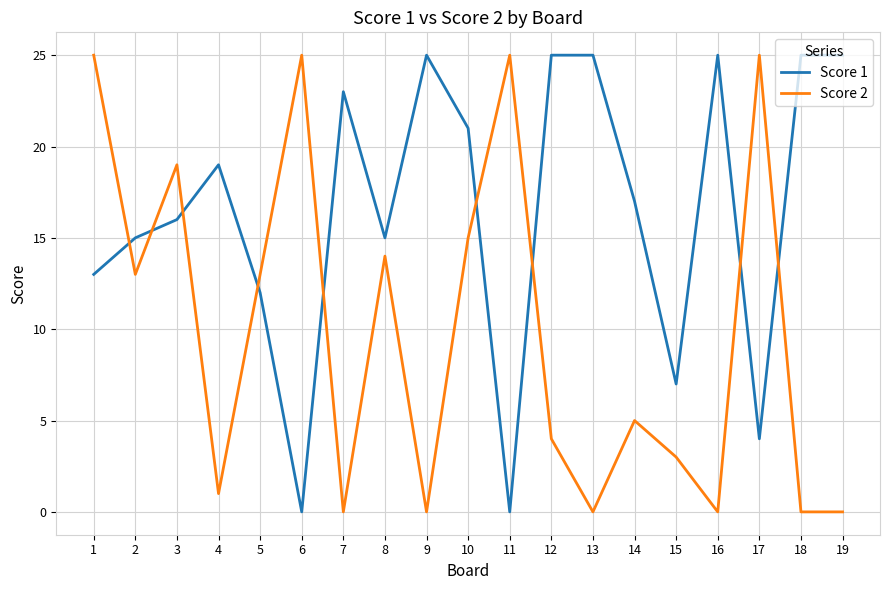

Rank the series at 19 from highest to lowest value.

Score 1, Score 2